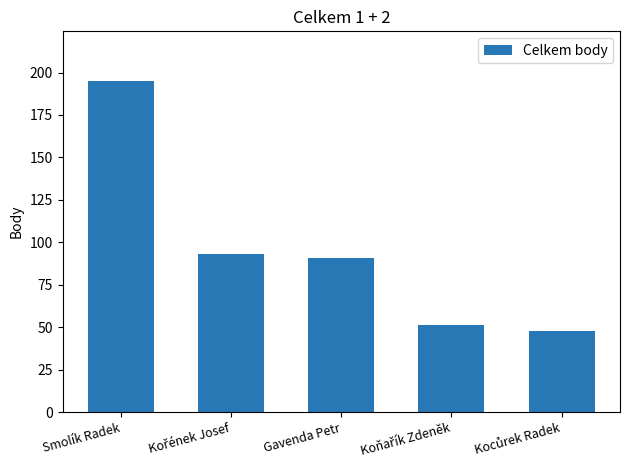

What is the change in value from Smolík Radek to Gavenda Petr?

-104